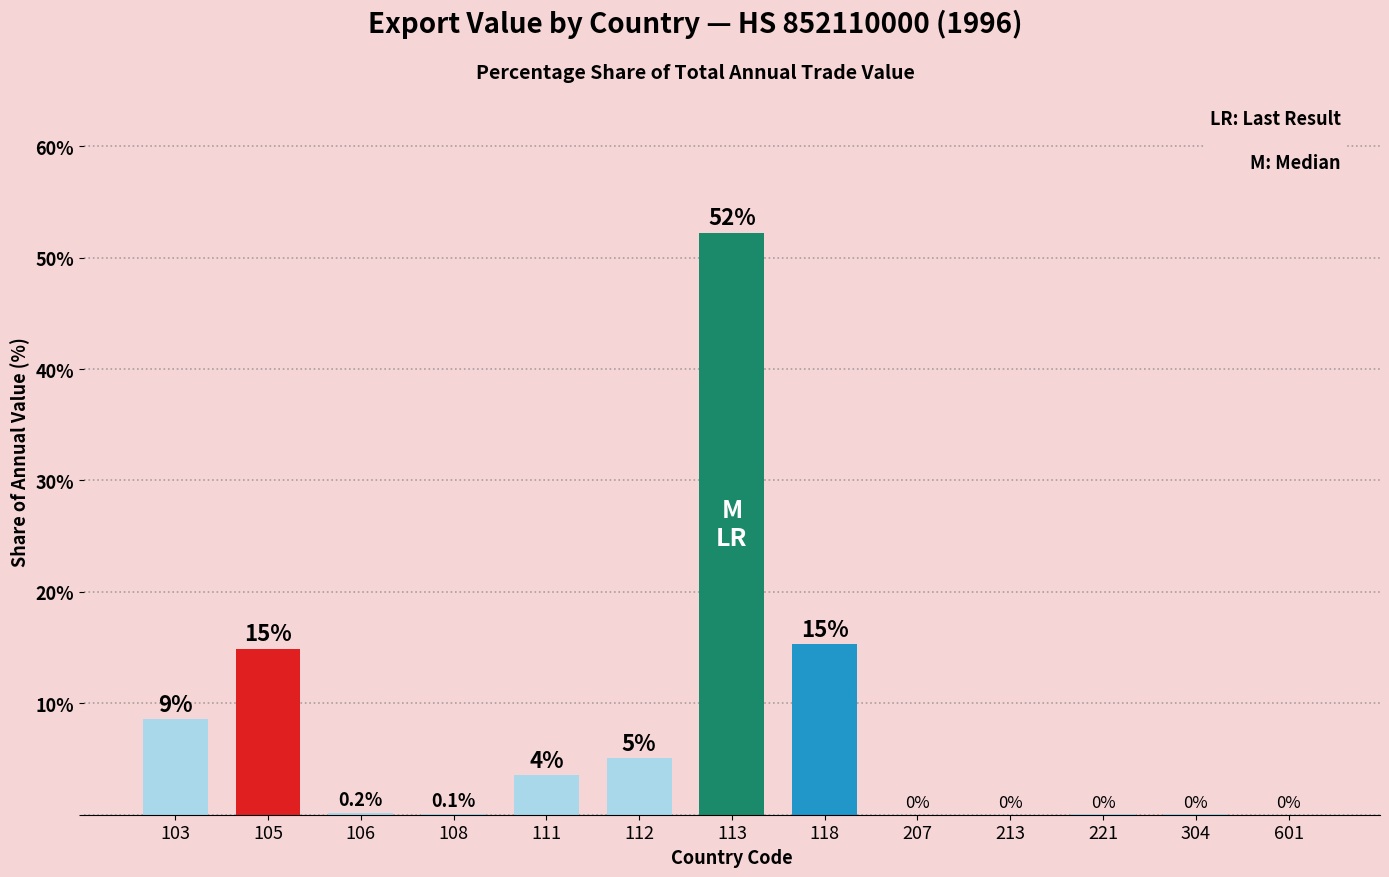

True or false: the data shows 8.6 at 103.

True